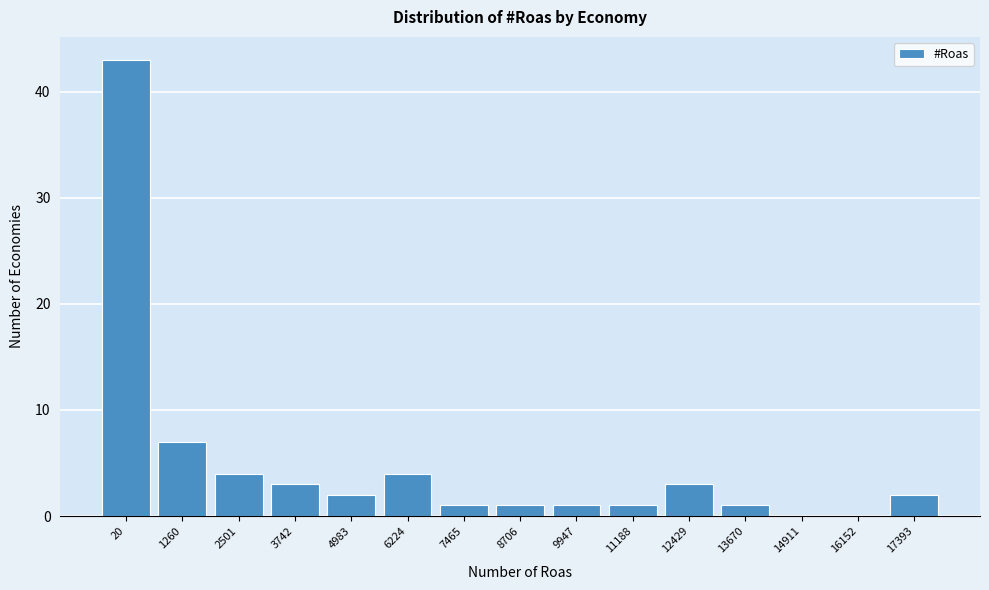

Reading right to left, transcribe all the data shown in this chart.

17393=2	16152=0	14911=0	13670=1	12429=3	11188=1	9947=1	8706=1	7465=1	6224=4	4983=2	3742=3	2501=4	1260=7	20=43